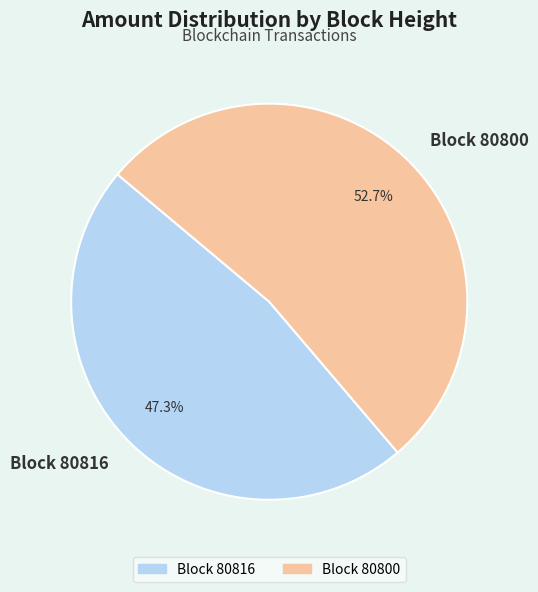

To the nearest percent, what is the difference between the largest and smallest slice percentages?

5%